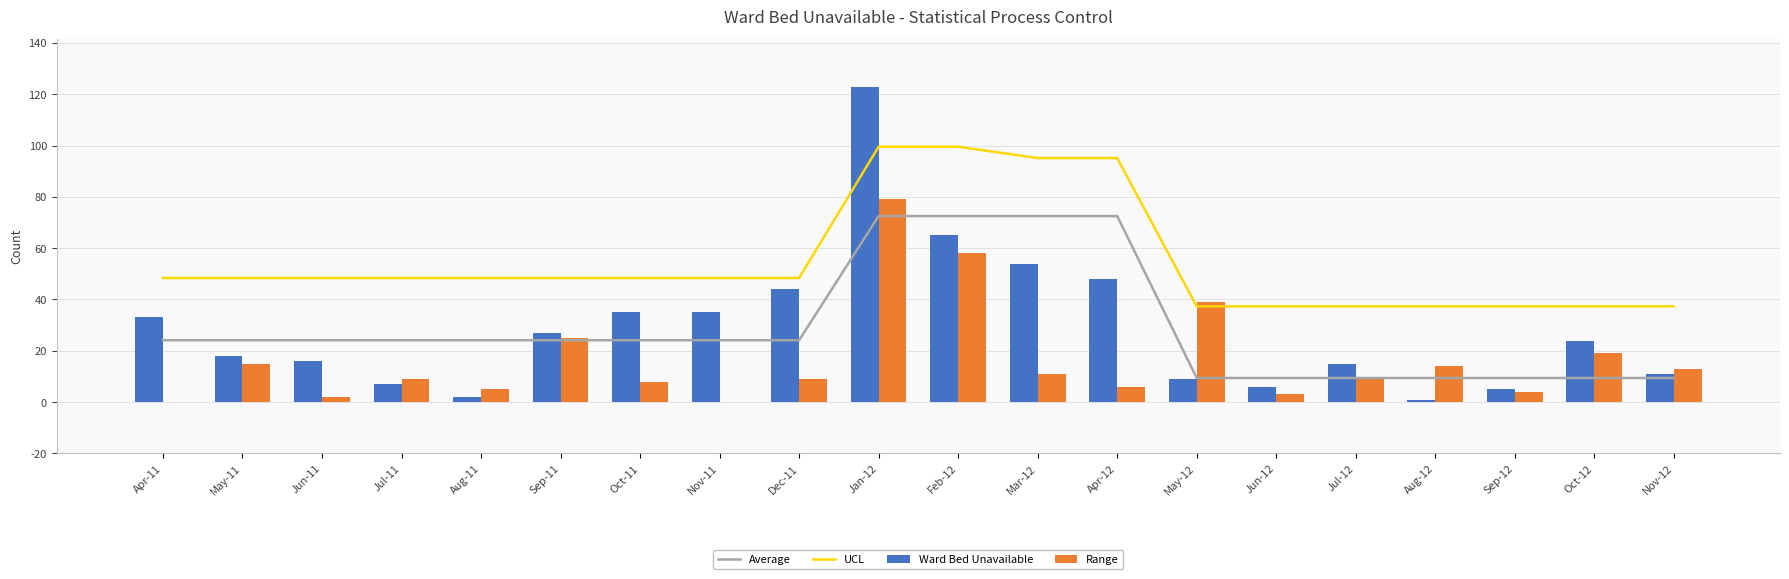

How many series are shown in this chart?

4